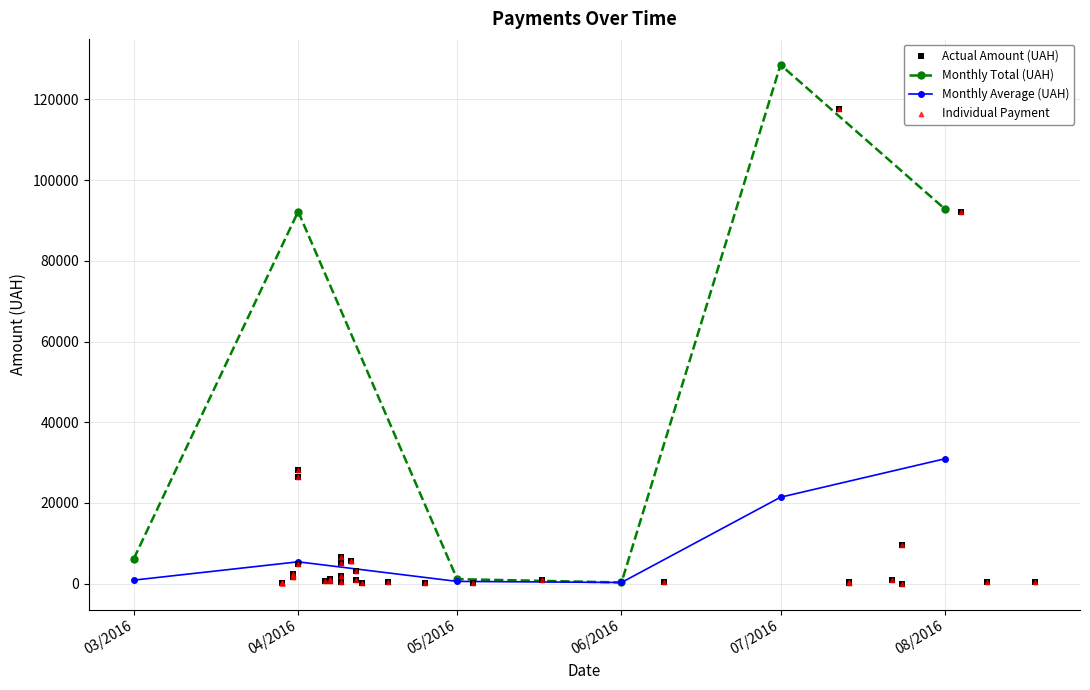

Approximately how many times larger is the value at 07.04.2016 compared to 01.04.2016?

0.3